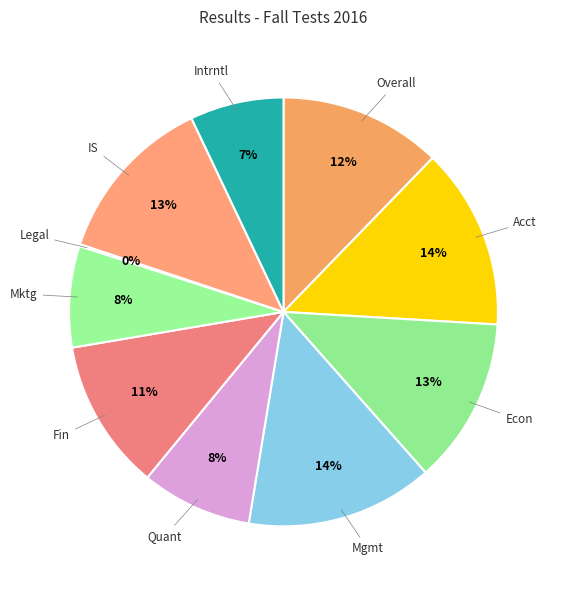

Count the number of slices in the pie.

10